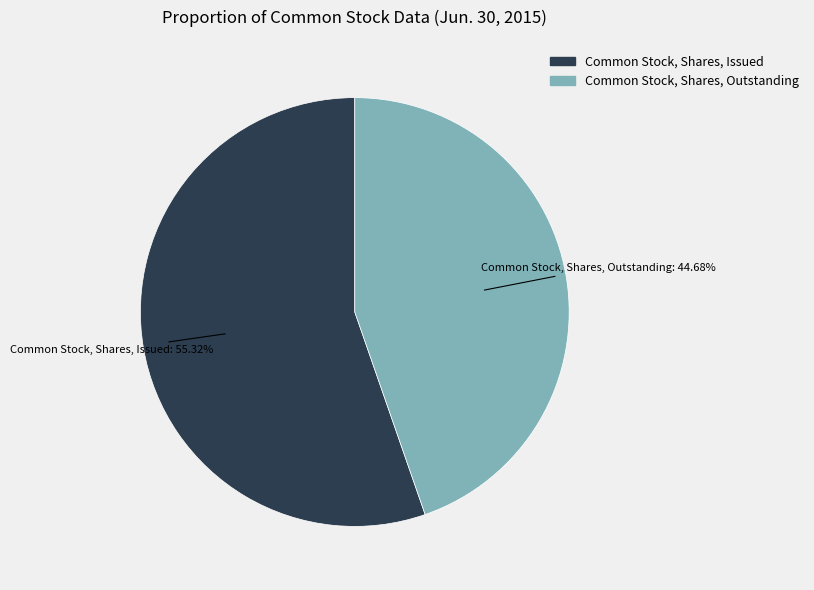

Does any single category account for the majority?

Yes